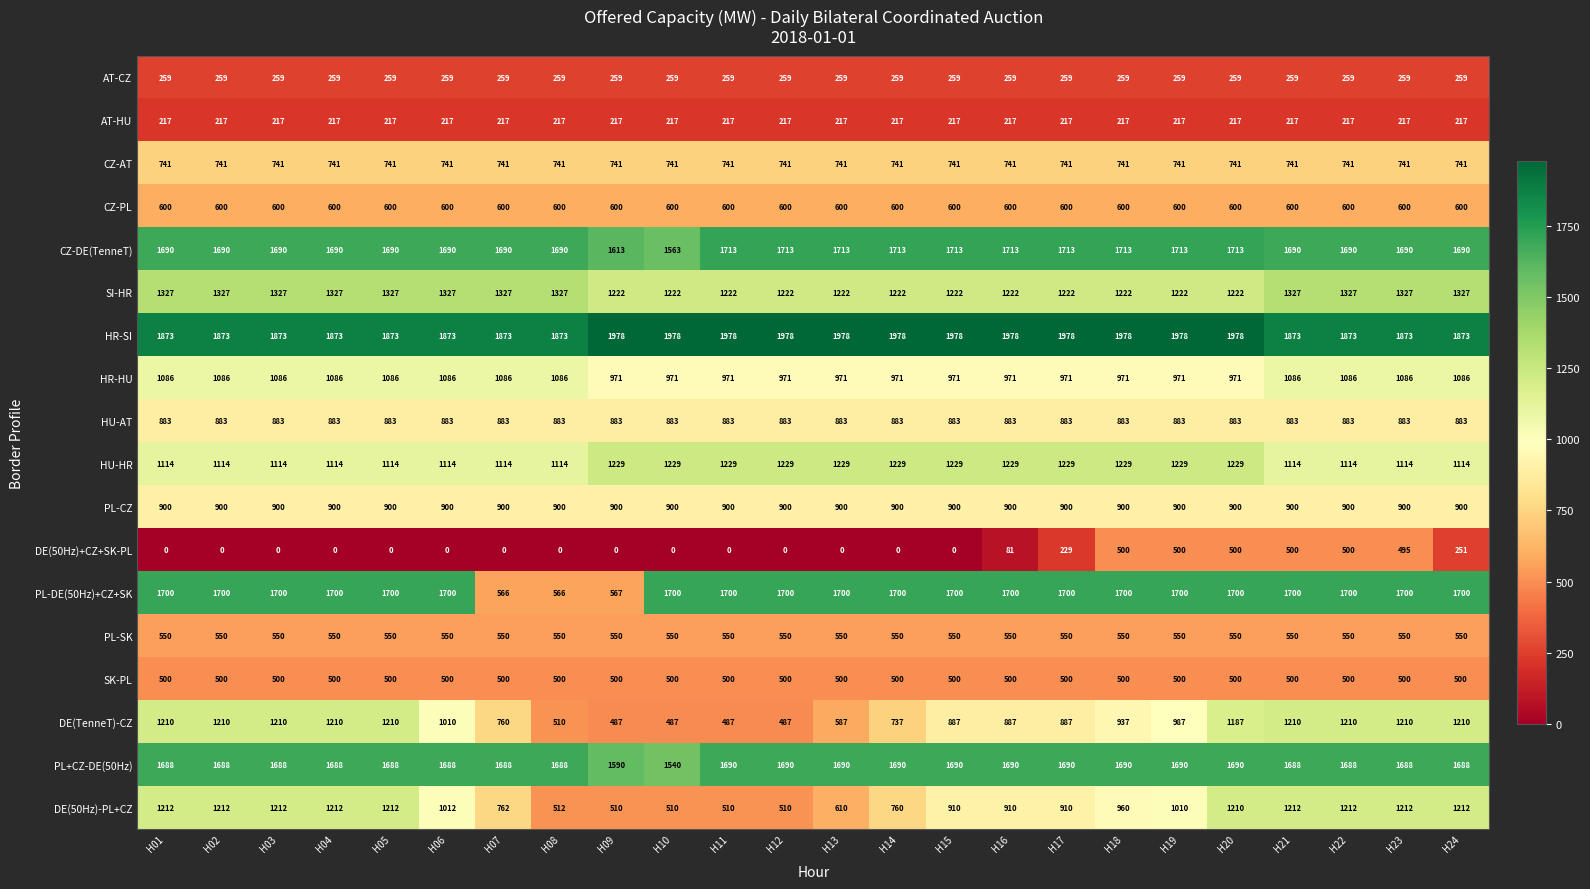

The PL-DE(50Hz)+CZ+SK series shows 1700 at H05. True or false?

True